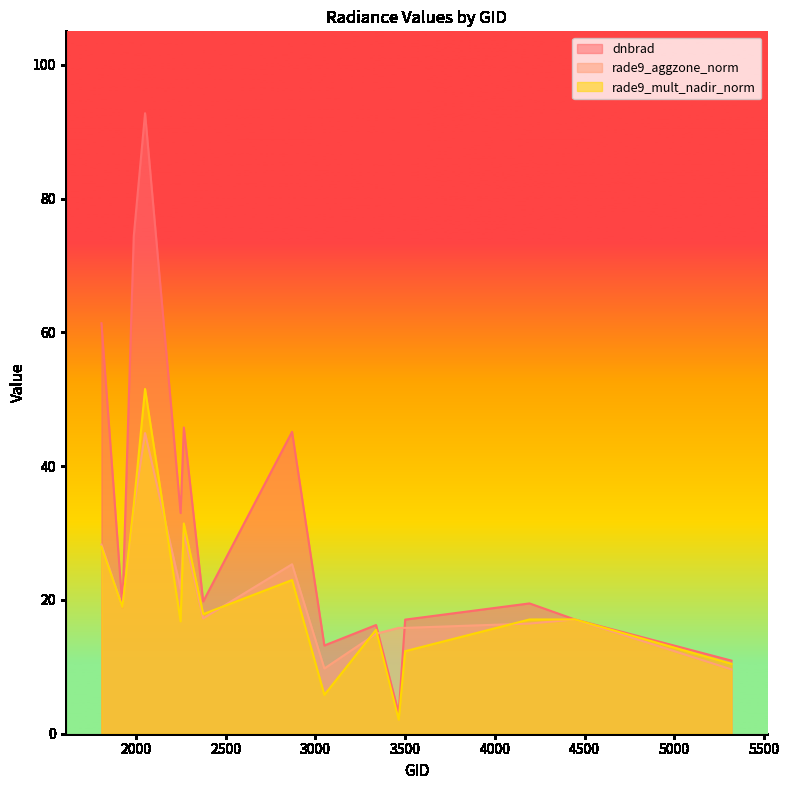

At which label does rade9_mult_nadir_norm reach its peak?

2051